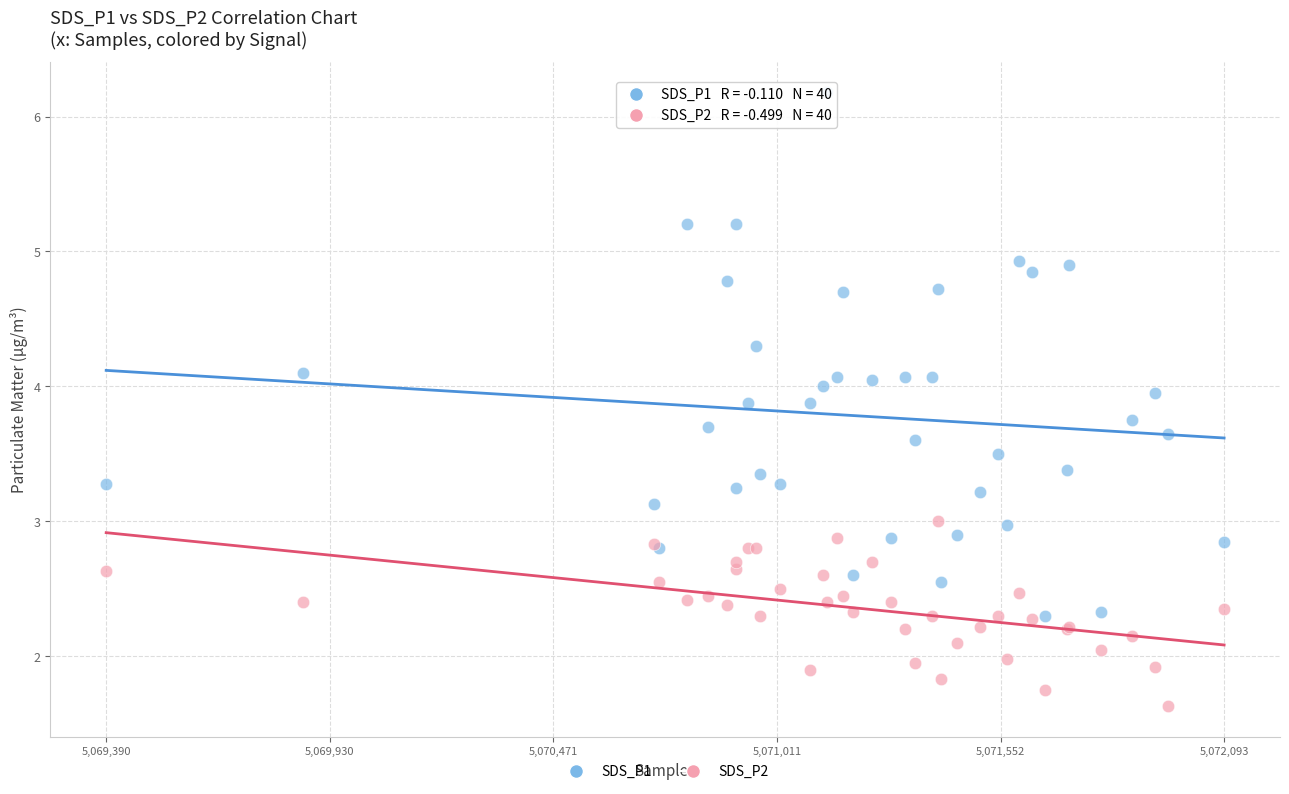

Which series contains the lowest Y value?

SDS_P2